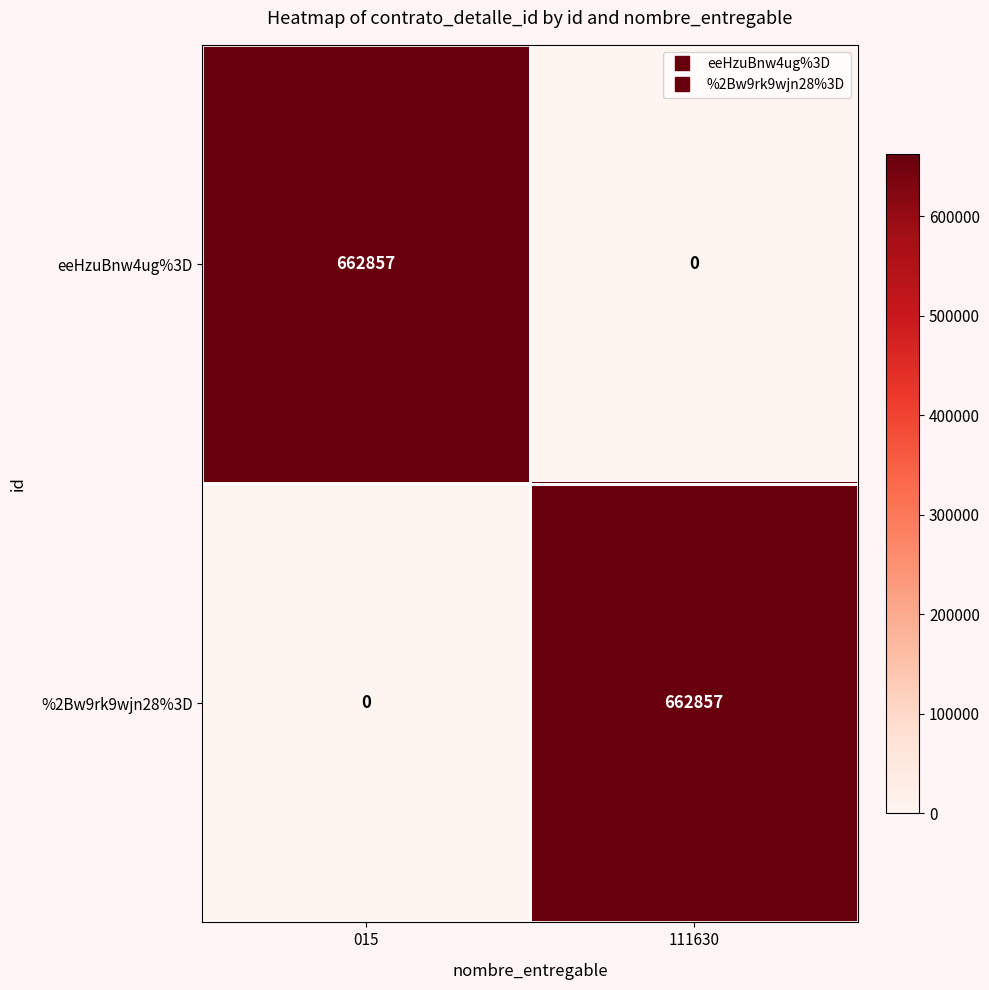

At how many categories does at least one series exceed 413741?

2